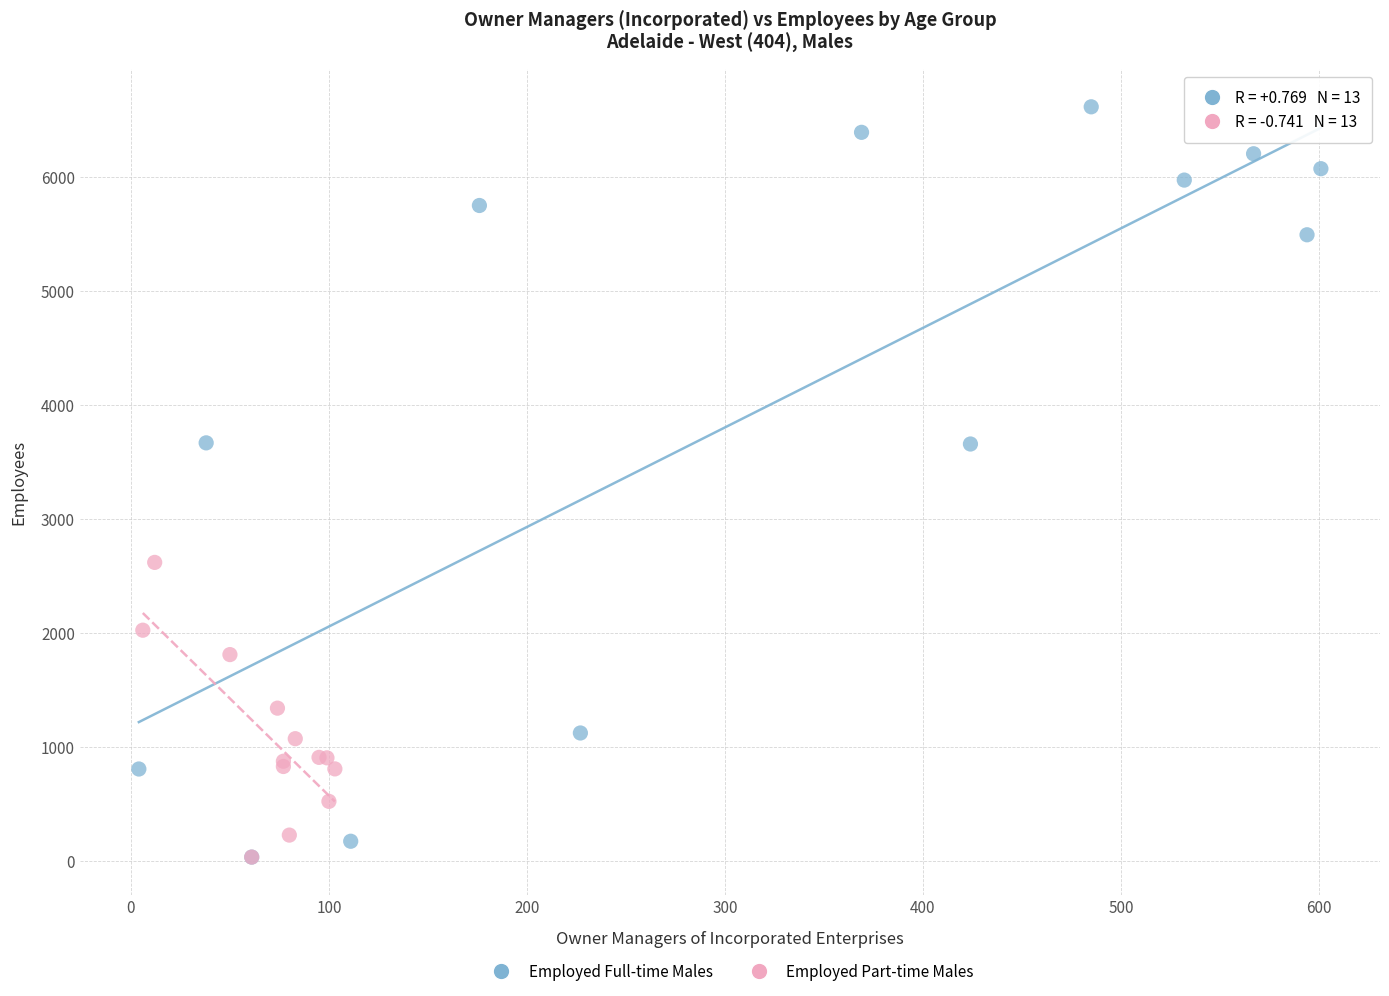

Which series contains the highest Y value?

Employed Full-time Males